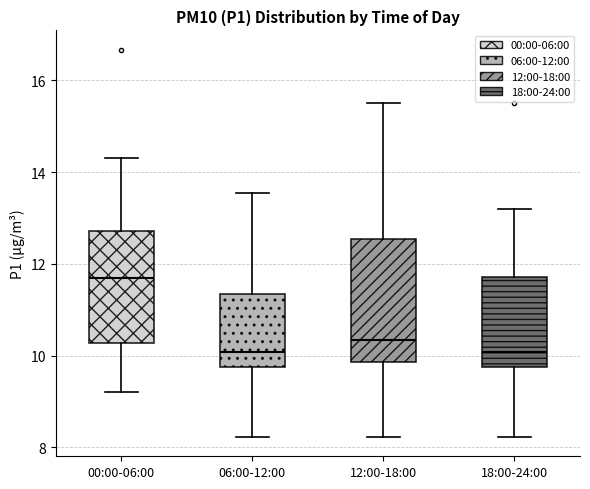

Reading left to right, read every box against the y-axis: the position of its median line, the range the box covers, and the ends of its whiskers. The values are not printed on the chart, so give them approximately, as read against the axis.

00:00-06:00: median 11.8, box 10.2 to 12.8, whiskers 9.2 to 14.4
06:00-12:00: median 10.0, box 9.8 to 11.4, whiskers 8.2 to 13.6
12:00-18:00: median 10.4, box 9.8 to 12.6, whiskers 8.2 to 15.6
18:00-24:00: median 10.0, box 9.8 to 11.8, whiskers 8.2 to 13.2